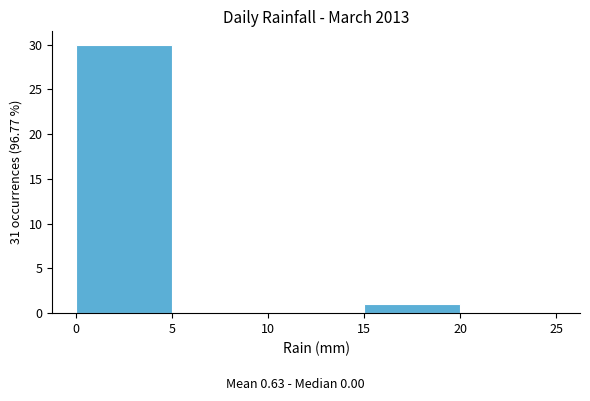

Reading left to right, list every bar in this chart as the range it spans on the x-axis followed by its height. The values are not printed on the chart, so give them approximately, as read against the axis.

0 to 5: 30
5 to 10: 0
10 to 15: 0
15 to 20: 1
20 to 25: 0